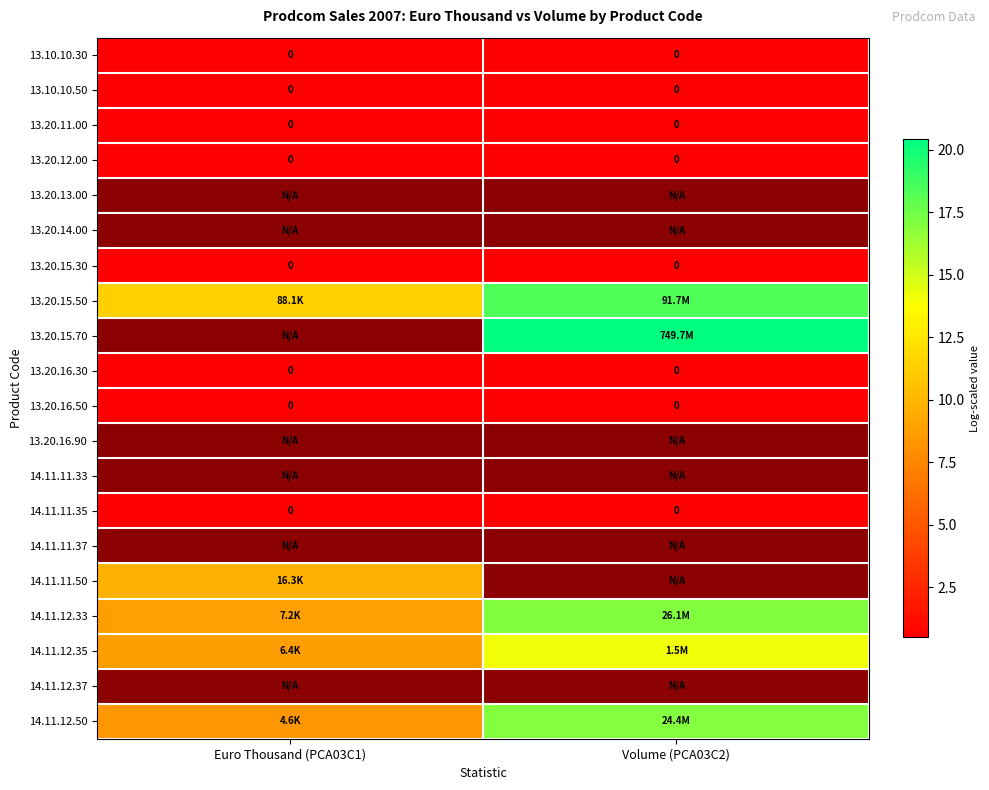

What is the minimum value for 14.11.12.35?

8.8